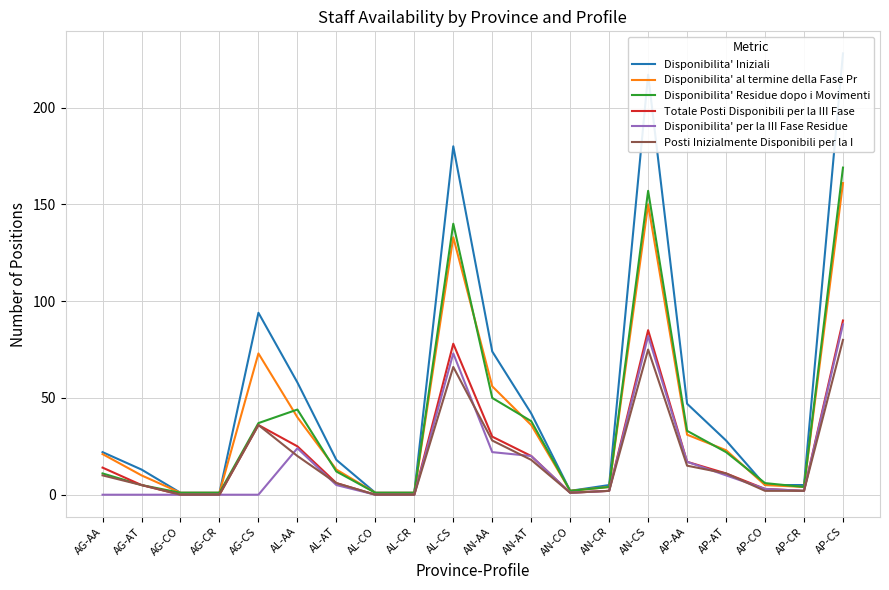

Which series has the largest total across all categories?

Disponibilita' Iniziali